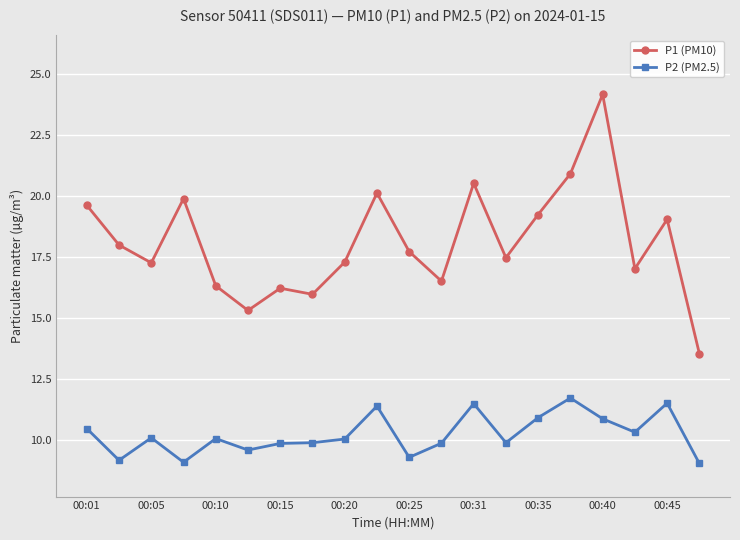

How many lines are shown in the chart?

2